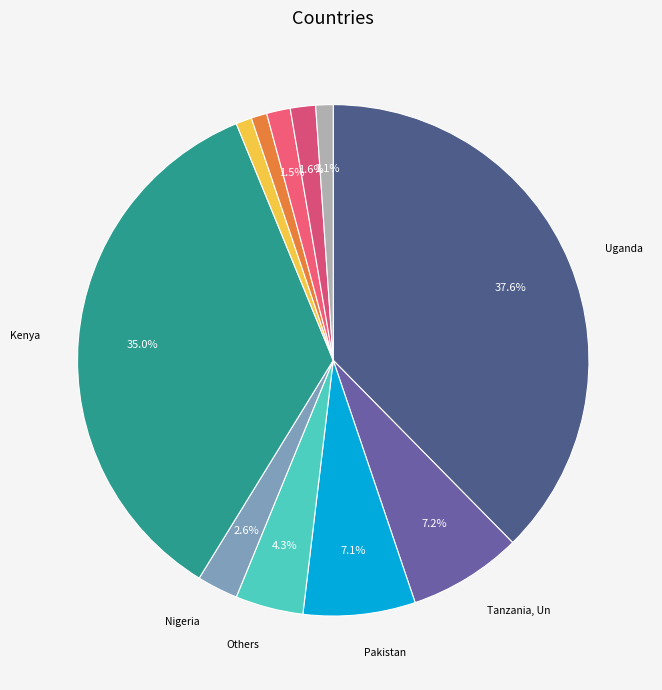

How many segments does this pie chart have?

11